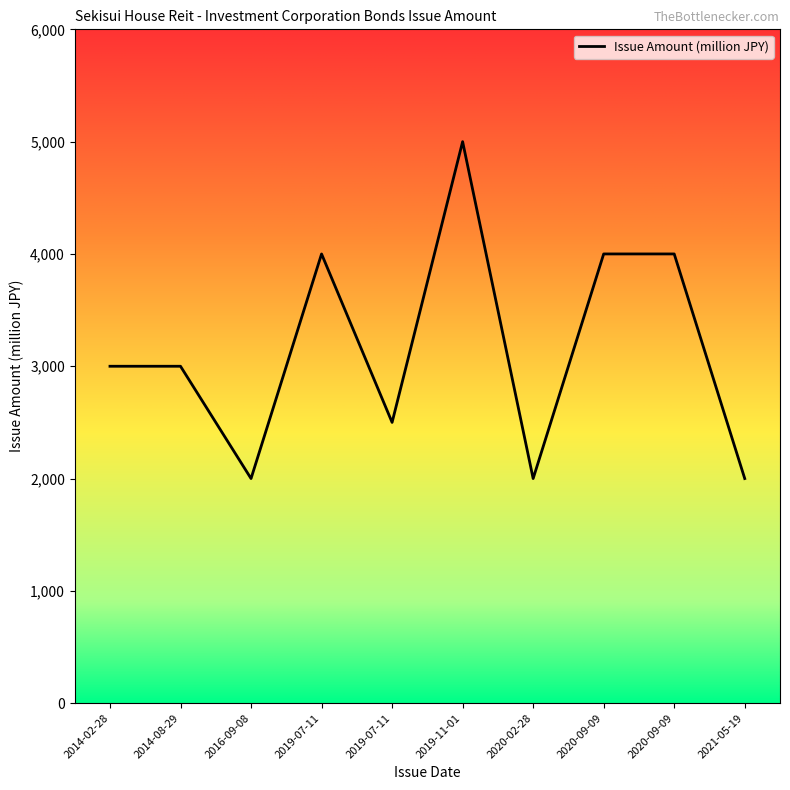

How many distinct data groups are displayed?

1